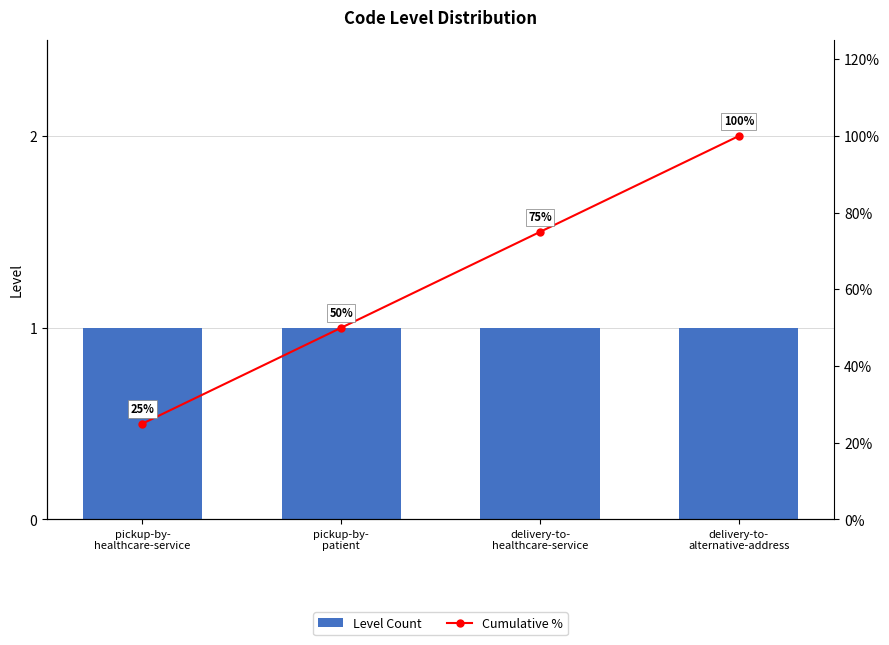

What are all the series names shown in the legend?

Level Count, Cumulative %